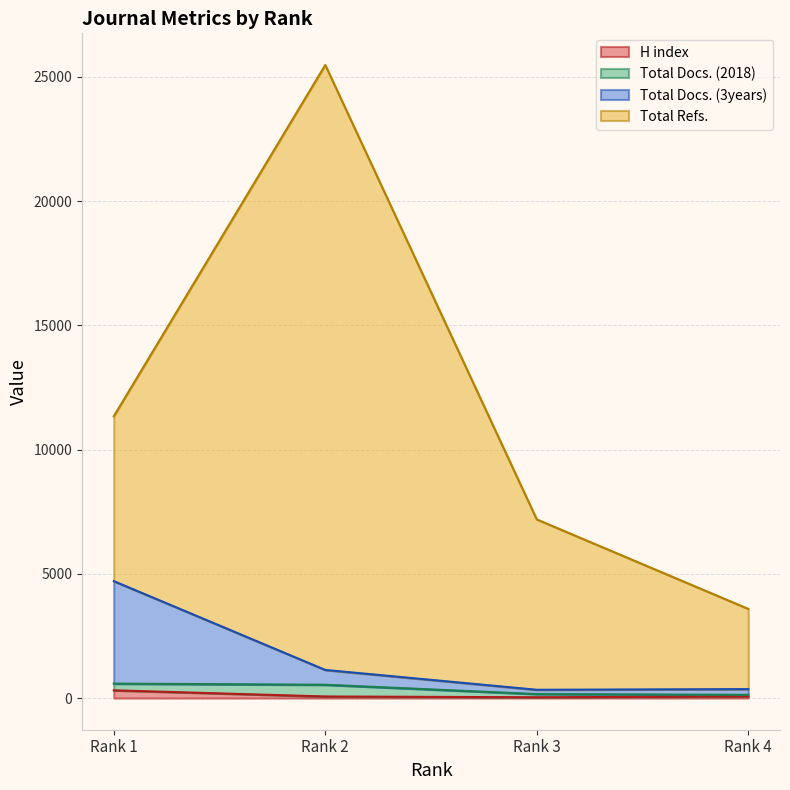

What are all the series names shown in the legend?

H index, Total Docs. (2018), Total Docs. (3years), Total Refs.